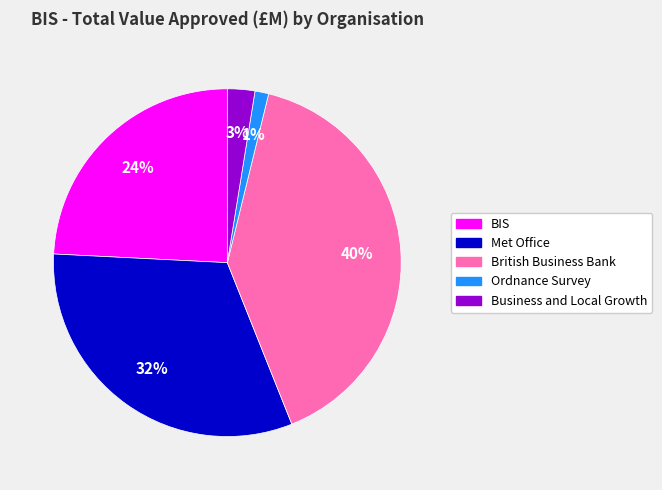

Combined, do Business and Local Growth and British Business Bank account for over 50%?

No